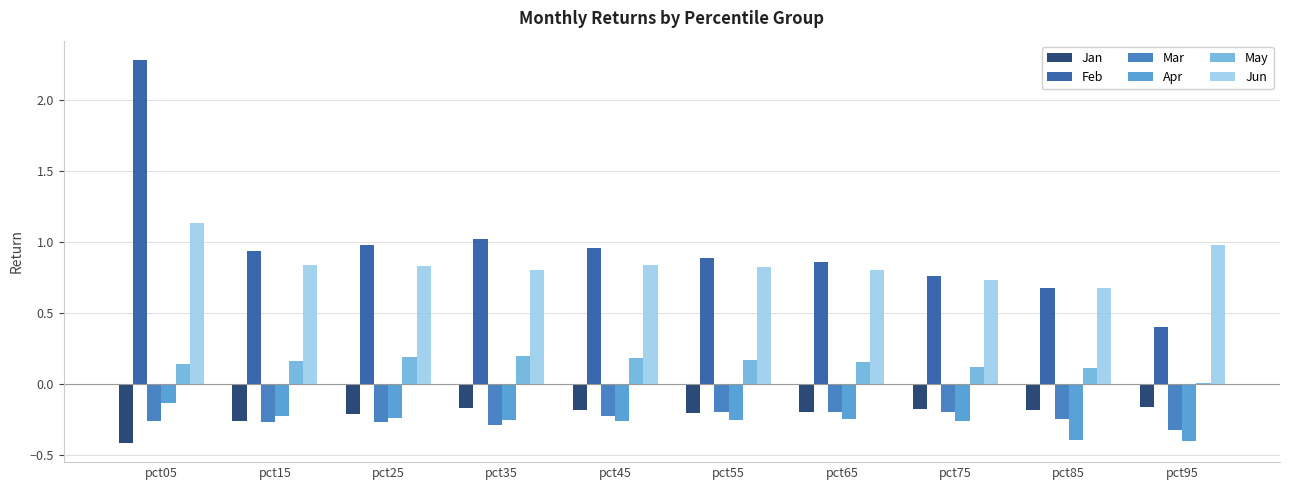

Is it true that May equals 0.2 at pct25?

True